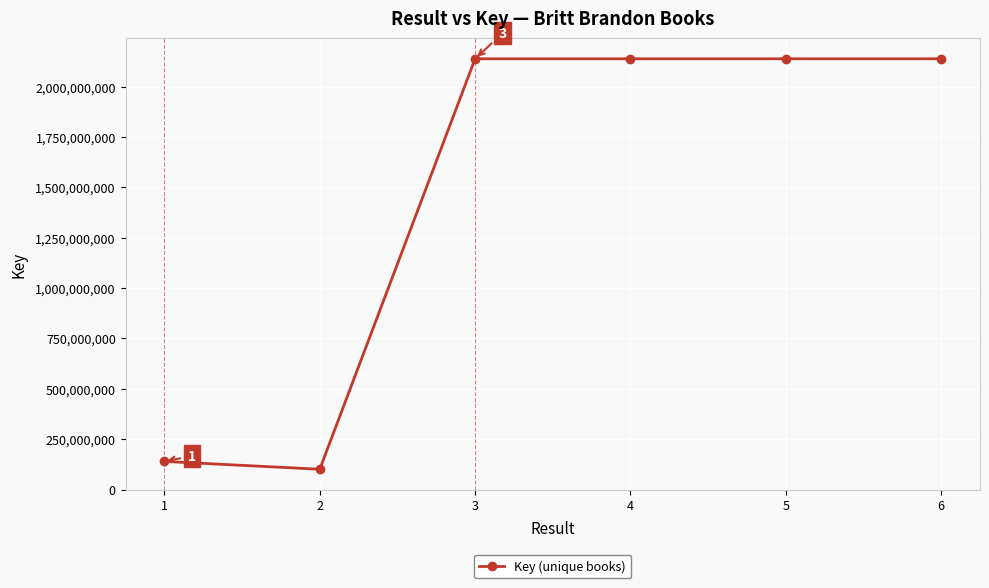

True or false: the data shows 2137666628 at 6.

True